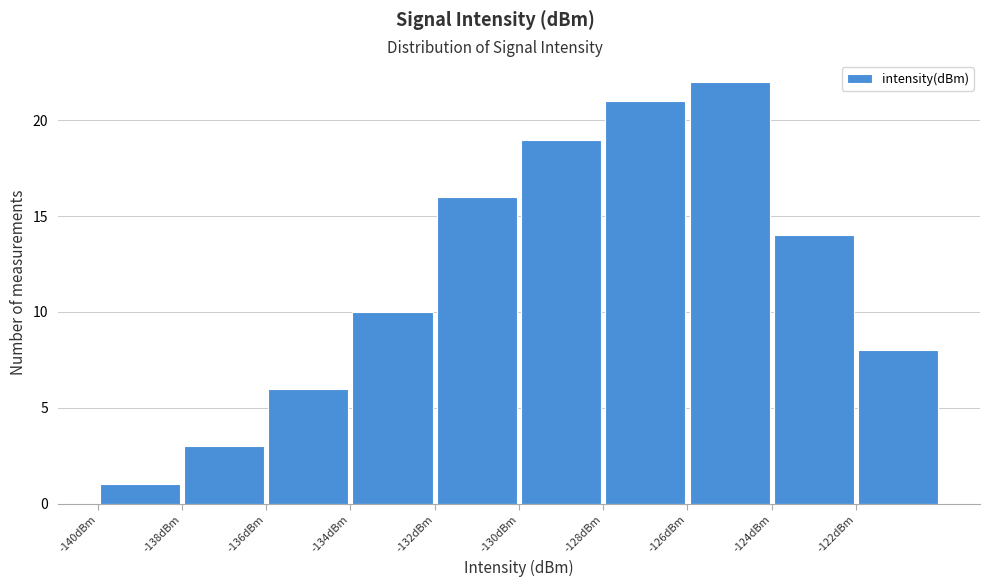

Over which range of the x-axis is the bar tallest?

-126 to -124